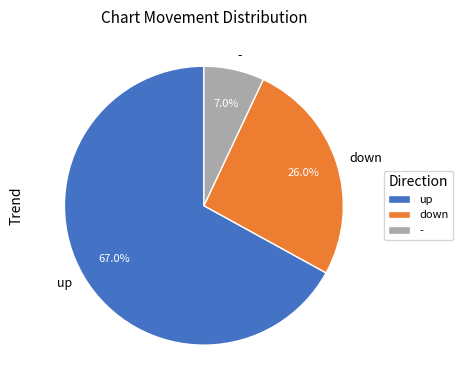

How much of the chart is everything except up?

33.0%